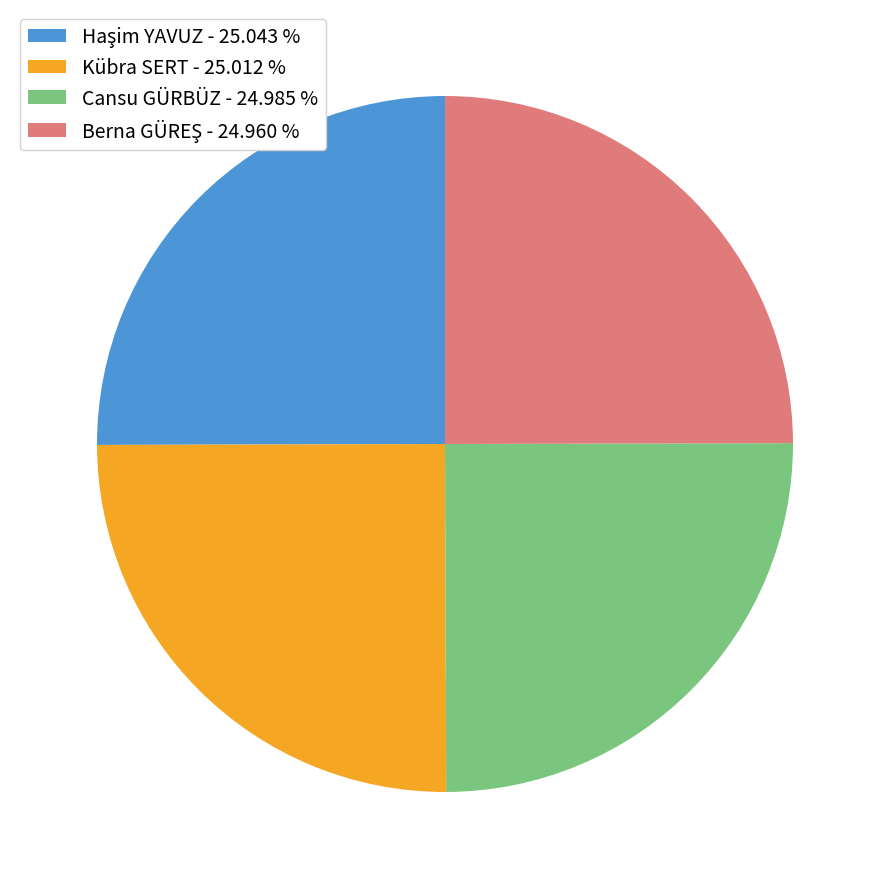

True or false: Kübra SERT accounts for 34% of the total.

False